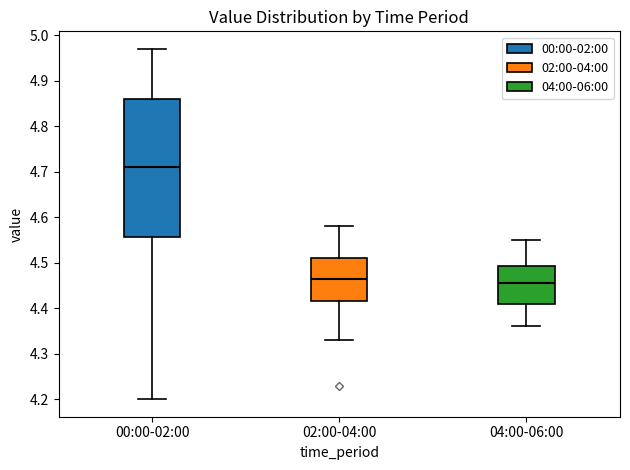

Reading left to right, read every box against the y-axis: the position of its median line, the range the box covers, and the ends of its whiskers. The values are not printed on the chart, so give them approximately, as read against the axis.

00:00-02:00: median 4.71, box 4.56 to 4.86, whiskers 4.20 to 4.97
02:00-04:00: median 4.47, box 4.42 to 4.51, whiskers 4.33 to 4.58
04:00-06:00: median 4.46, box 4.41 to 4.49, whiskers 4.36 to 4.55